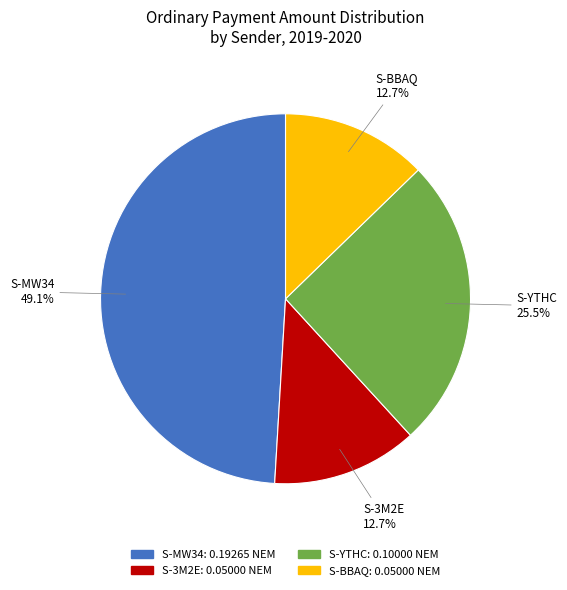

Which has a higher value, S-3M2E or S-YTHC?

S-YTHC